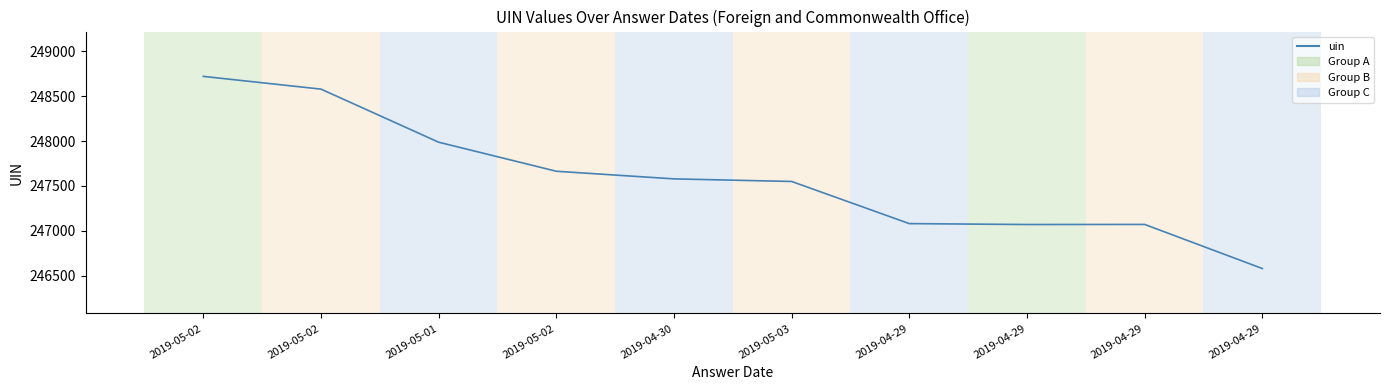

Does the chart display data point markers on the line(s)?

No